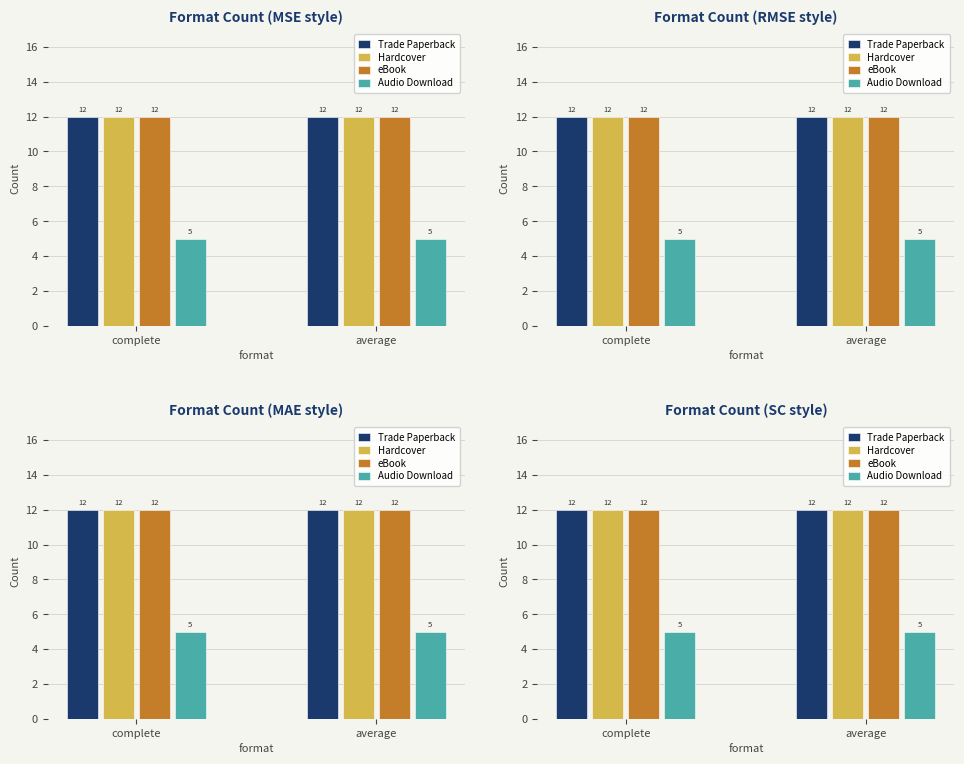

True or false: eBook has a value of 12 at complete.

True